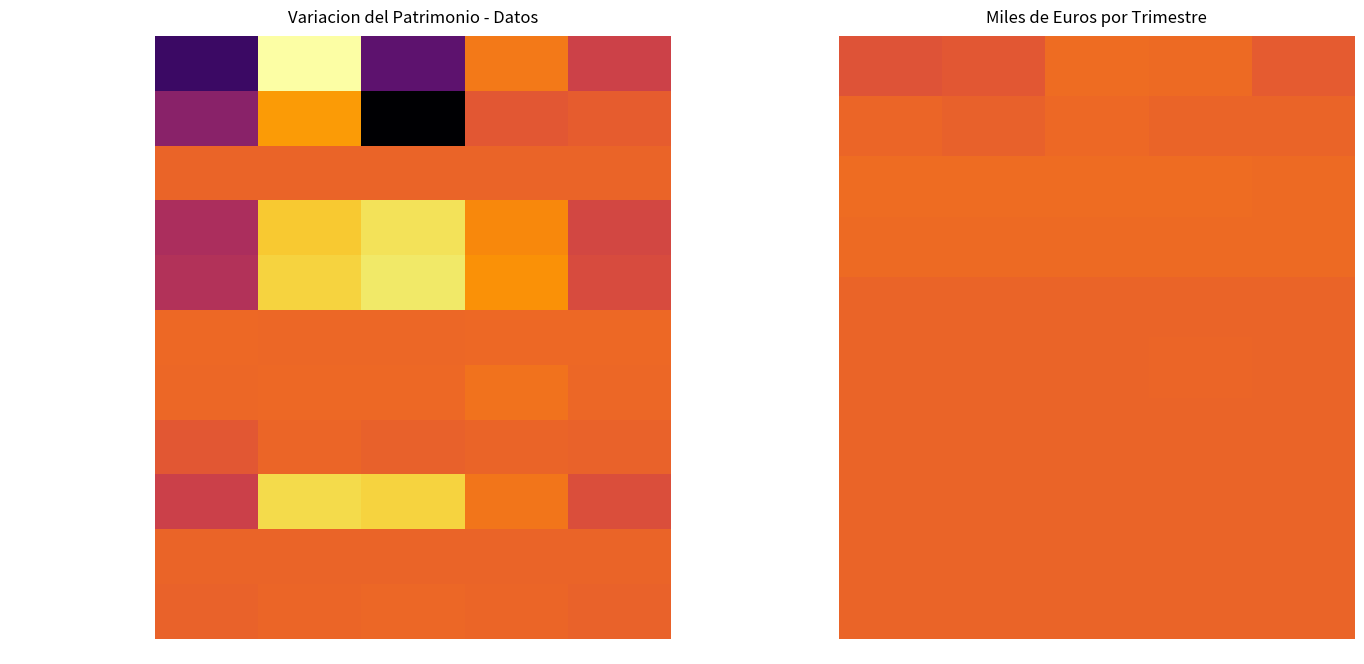

Reading right to left, what are all the values shown in this chart?

4.1.7. Var. precios (derivados): 2023-III=-4583	2023-II=3040	2023-I=3730	2022-IV=-7002	2022-III=-9150
4.1.8. Otros rendimientos: 2023-III=216	2023-II=-222	2023-I=2313	2022-IV=-1652	2022-III=822
4.2. Total gastos repercutidos: 2023-III=3338	2023-II=3798	2023-I=3567	2022-IV=3791	2022-III=3894
4.2.1. Comision de gestion: 2023-III=2951	2023-II=2934	2023-I=2962	2022-IV=3289	2022-III=3384
4.2.2. Comision de deposito: 2023-III=261	2023-II=261	2023-I=262	2022-IV=280	2022-III=290
4.2.3. Resto de gastos repercutidos: 2023-III=125	2023-II=602	2023-I=343	2022-IV=222	2022-III=220
4.3. Ingresos: 2023-III=50	2023-II=32	2023-I=27	2022-IV=24	2022-III=14
4.3.1. Comisiones de descuento: 2023-III=0	2023-II=0	2023-I=0	2022-IV=0	2022-III=0
4.3.2. Comisiones retrocedidas: 2023-III=6	2023-II=16	2023-I=21	2022-IV=9	2022-III=9
4.3.3. Otros ingresos: 2023-III=44	2023-II=16	2023-I=6	2022-IV=14	2022-III=4
4.1.6. Var. precios (IIC): 2023-III=-981	2023-II=735	2023-I=1229	2022-IV=926	2022-III=-1129